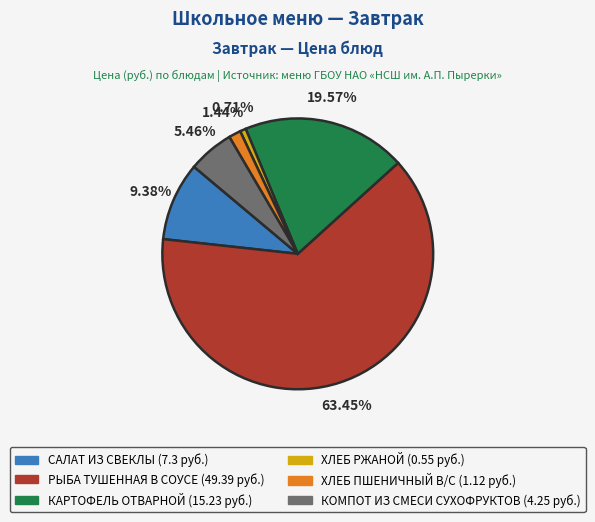

To the nearest percent, what is the average slice percentage?

17%